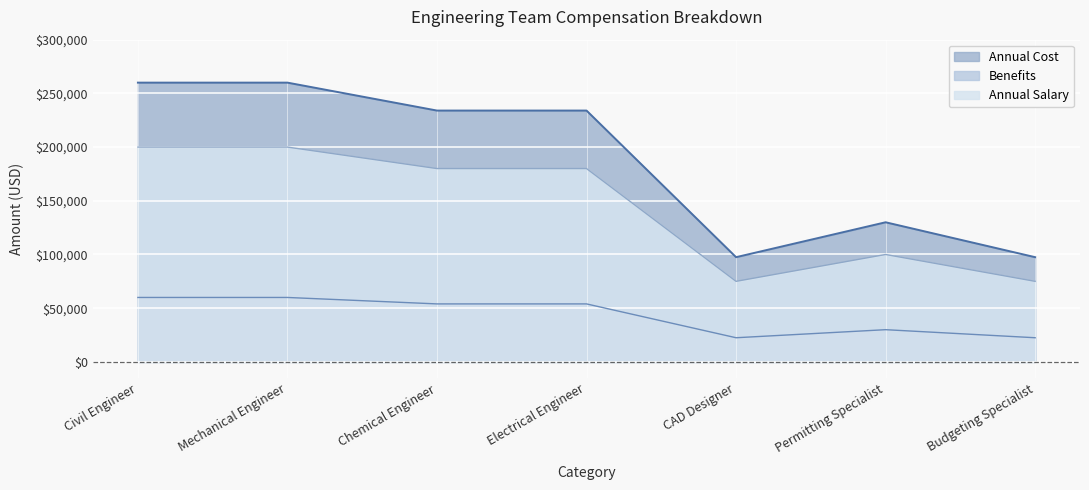

What position from the left is Mechanical Engineer?

2